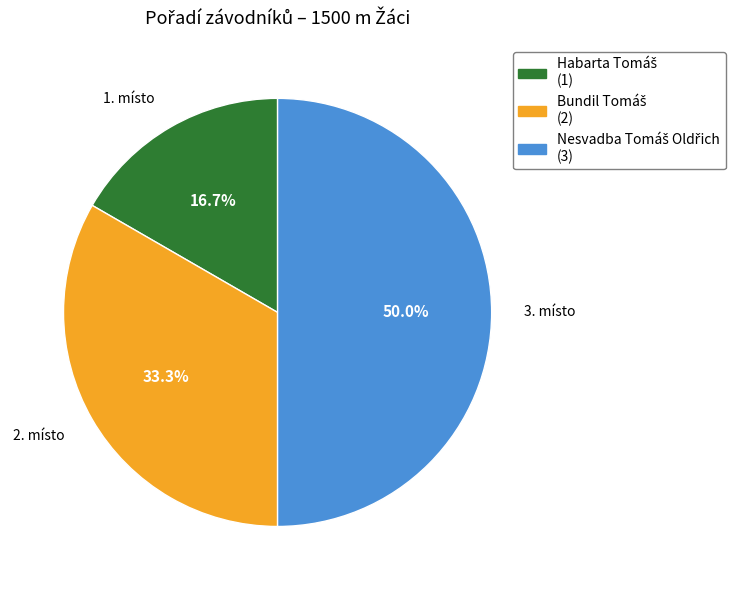

Between Bundil Tomáš and Nesvadba Tomáš Oldřich, which is larger?

Nesvadba Tomáš Oldřich